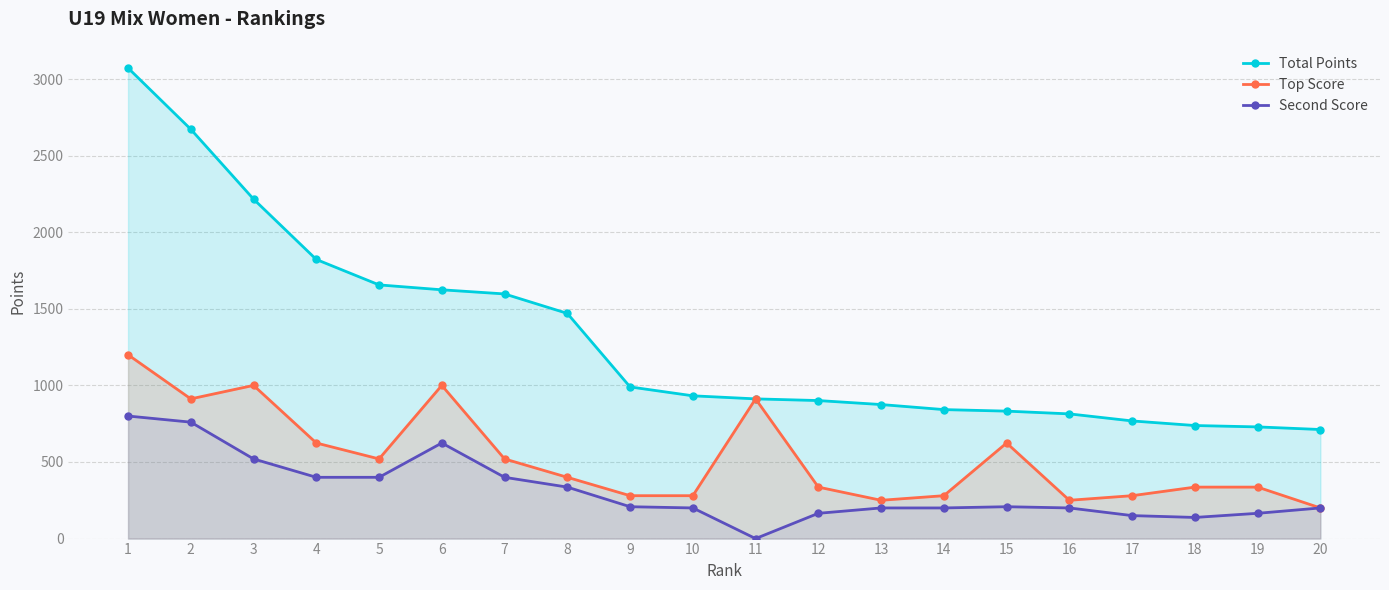

At how many categories does at least one series exceed 2189?

3